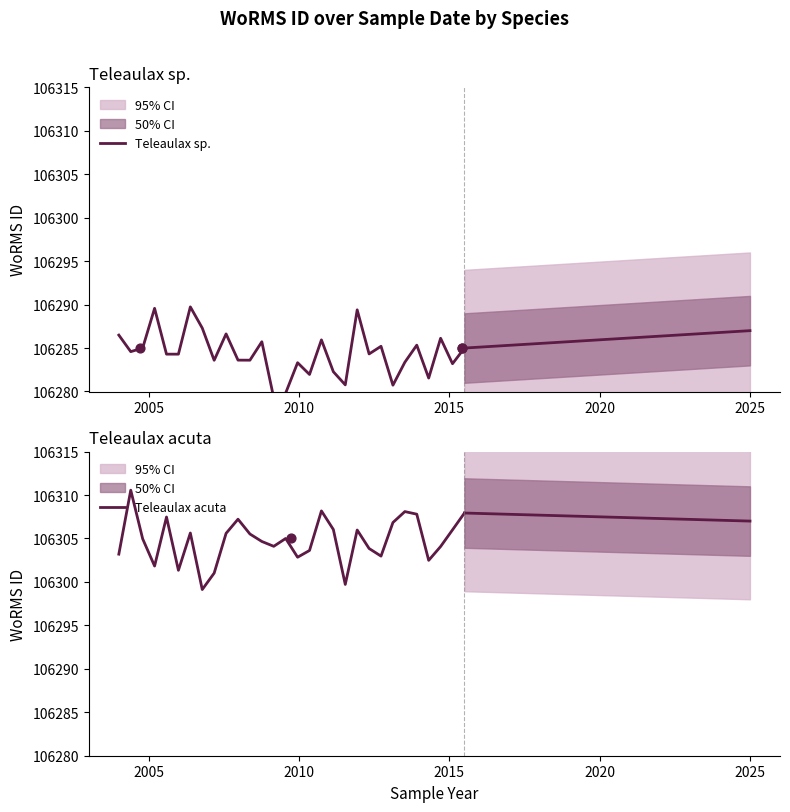

Which series contains the lowest Y value?

Teleaulax sp.